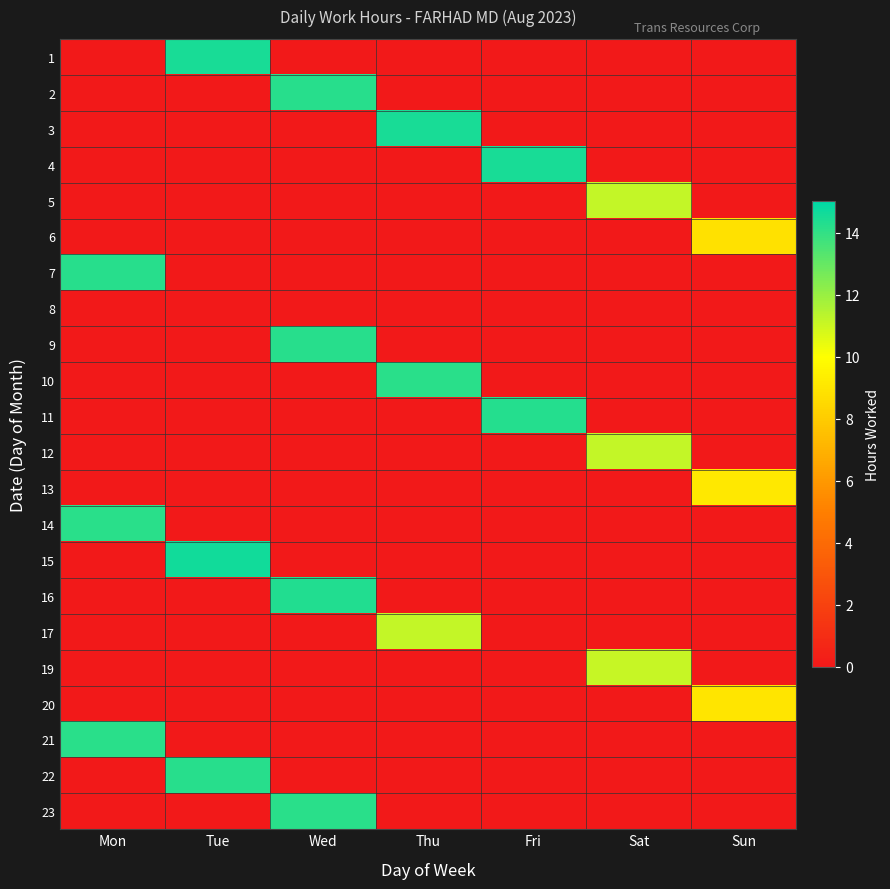

Reading left to right, transcribe all the data shown in this chart.

1: Mon=0.0	Tue=14.5	Wed=0.0	Thu=0.0	Fri=0.0	Sat=0.0	Sun=0.0
2: Mon=0.0	Tue=0.0	Wed=14.2	Thu=0.0	Fri=0.0	Sat=0.0	Sun=0.0
3: Mon=0.0	Tue=0.0	Wed=0.0	Thu=14.5	Fri=0.0	Sat=0.0	Sun=0.0
4: Mon=0.0	Tue=0.0	Wed=0.0	Thu=0.0	Fri=14.5	Sat=0.0	Sun=0.0
5: Mon=0.0	Tue=0.0	Wed=0.0	Thu=0.0	Fri=0.0	Sat=11.2	Sun=0.0
6: Mon=0.0	Tue=0.0	Wed=0.0	Thu=0.0	Fri=0.0	Sat=0.0	Sun=8.8
7: Mon=14.2	Tue=0.0	Wed=0.0	Thu=0.0	Fri=0.0	Sat=0.0	Sun=0.0
8: Mon=0.0	Tue=0.0	Wed=0.0	Thu=0.0	Fri=0.0	Sat=0.0	Sun=0.0
9: Mon=0.0	Tue=0.0	Wed=14.2	Thu=0.0	Fri=0.0	Sat=0.0	Sun=0.0
10: Mon=0.0	Tue=0.0	Wed=0.0	Thu=14.1	Fri=0.0	Sat=0.0	Sun=0.0
11: Mon=0.0	Tue=0.0	Wed=0.0	Thu=0.0	Fri=14.3	Sat=0.0	Sun=0.0
12: Mon=0.0	Tue=0.0	Wed=0.0	Thu=0.0	Fri=0.0	Sat=11.1	Sun=0.0
13: Mon=0.0	Tue=0.0	Wed=0.0	Thu=0.0	Fri=0.0	Sat=0.0	Sun=9.1
14: Mon=14.1	Tue=0.0	Wed=0.0	Thu=0.0	Fri=0.0	Sat=0.0	Sun=0.0
15: Mon=0.0	Tue=14.6	Wed=0.0	Thu=0.0	Fri=0.0	Sat=0.0	Sun=0.0
16: Mon=0.0	Tue=0.0	Wed=14.3	Thu=0.0	Fri=0.0	Sat=0.0	Sun=0.0
17: Mon=0.0	Tue=0.0	Wed=0.0	Thu=11.2	Fri=0.0	Sat=0.0	Sun=0.0
19: Mon=0.0	Tue=0.0	Wed=0.0	Thu=0.0	Fri=0.0	Sat=11.1	Sun=0.0
20: Mon=0.0	Tue=0.0	Wed=0.0	Thu=0.0	Fri=0.0	Sat=0.0	Sun=9.0
21: Mon=14.1	Tue=0.0	Wed=0.0	Thu=0.0	Fri=0.0	Sat=0.0	Sun=0.0
22: Mon=0.0	Tue=14.2	Wed=0.0	Thu=0.0	Fri=0.0	Sat=0.0	Sun=0.0
23: Mon=0.0	Tue=0.0	Wed=14.2	Thu=0.0	Fri=0.0	Sat=0.0	Sun=0.0